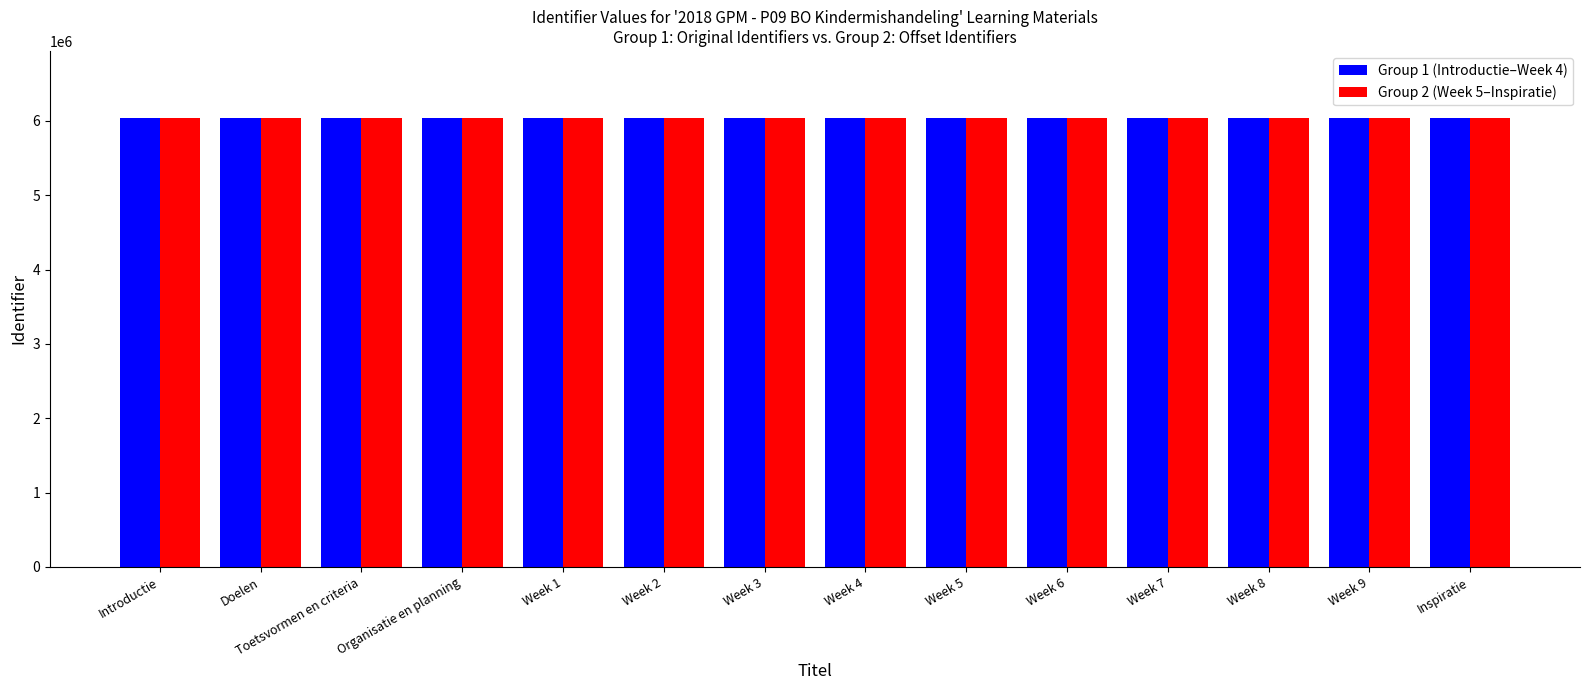

What is the spread (max minus min) of values at Week 4?

10